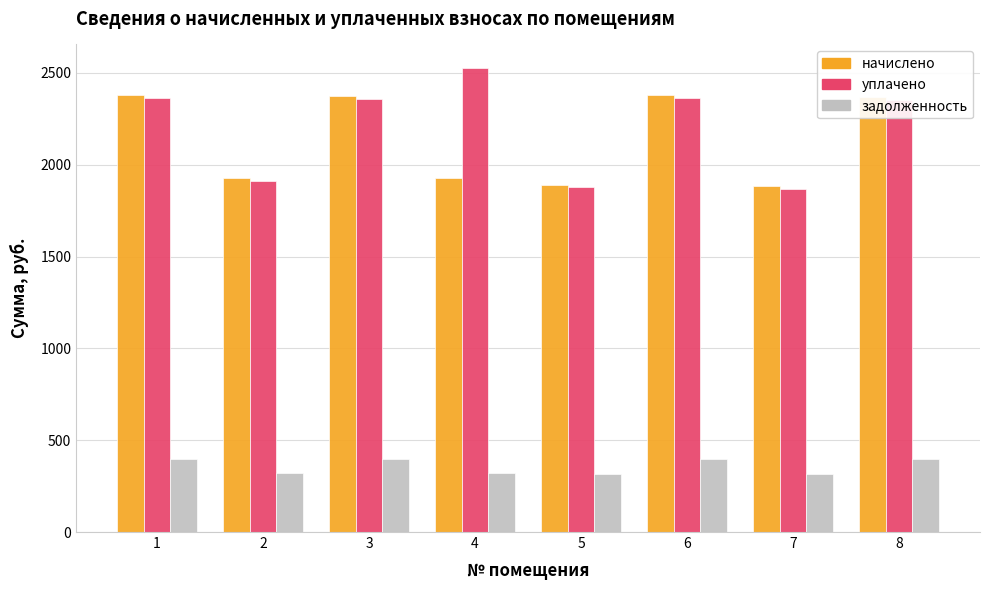

Is the value of уплачено at 3 greater than the value of начислено at 2?

Yes